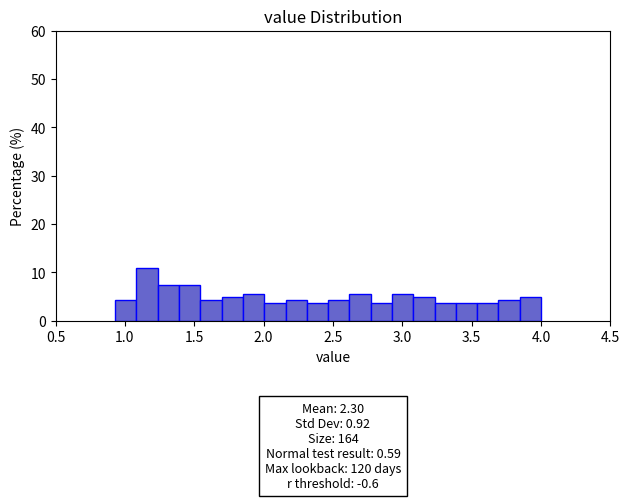

Around what value on the x-axis is the tallest bar? Give the approximate position of its centre, as read against the axis.

1.15